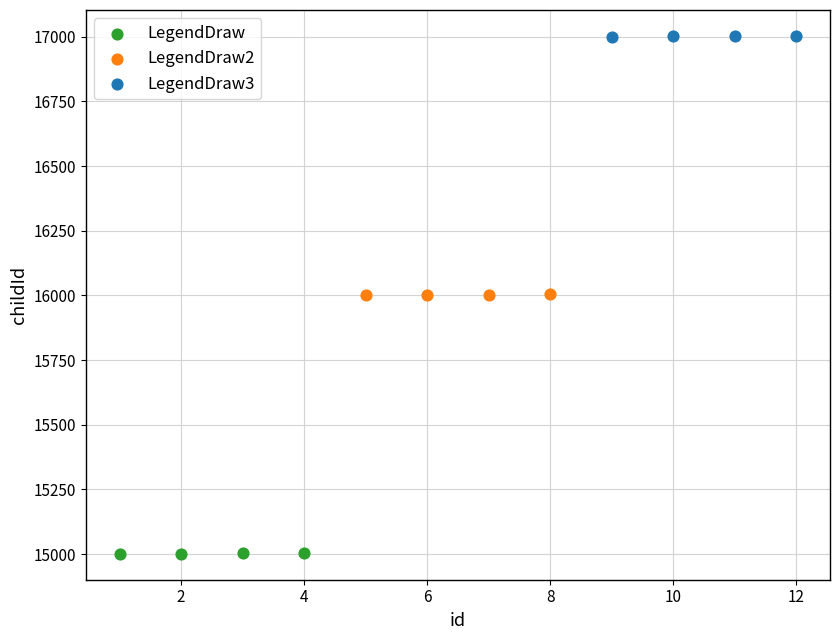

Which series reaches the maximum Y coordinate?

LegendDraw3